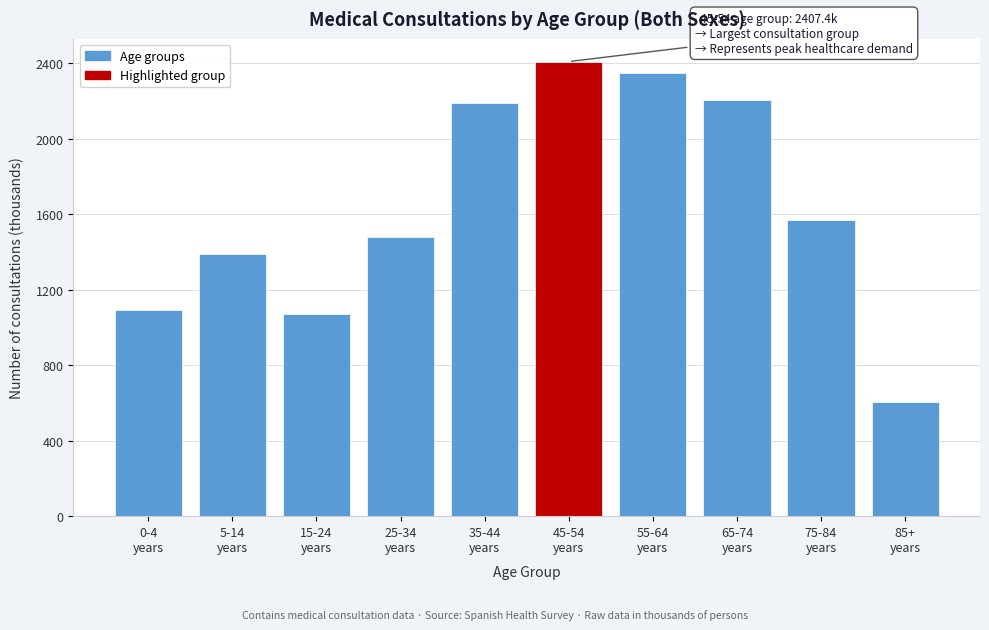

Reading right to left, extract all data points from this chart.

607.1	1569.2	2204.9	2349.3	2407.4	2186.4	1480.7	1071.6	1388.2	1091.7